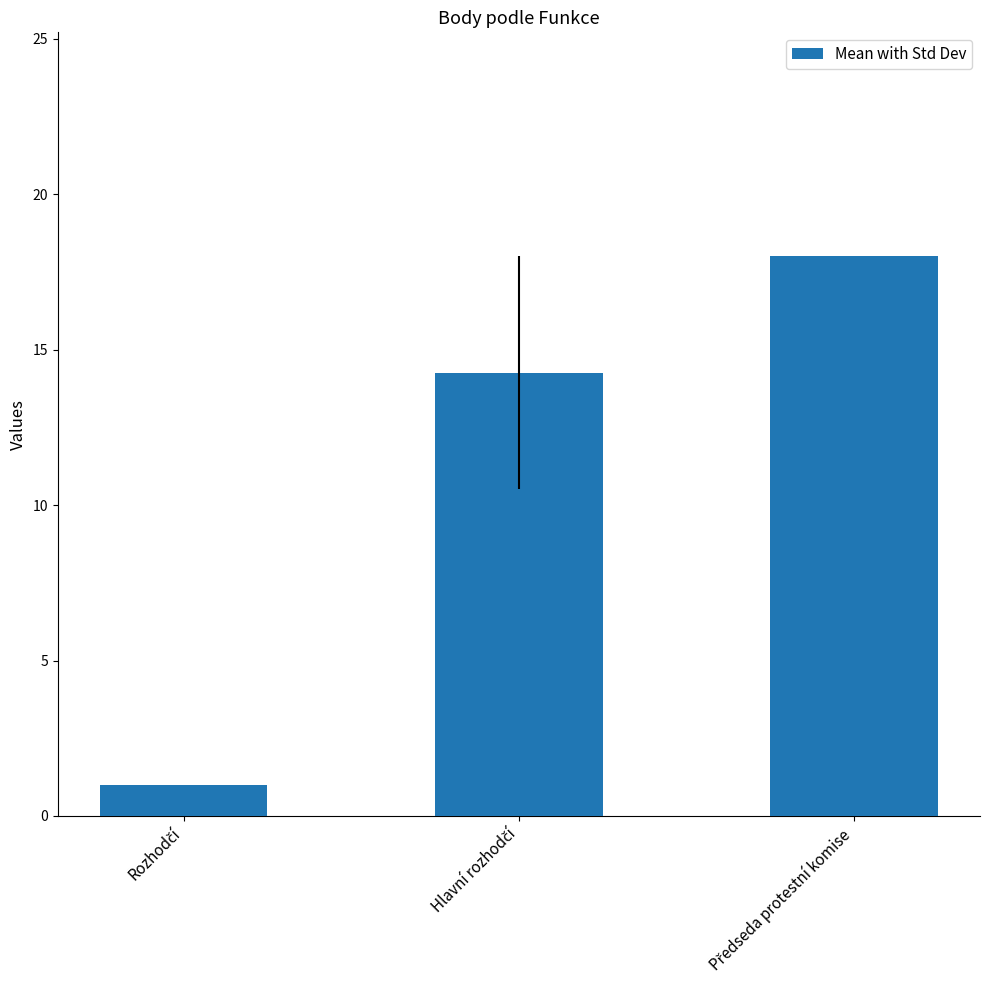

What is the average value?

11.1